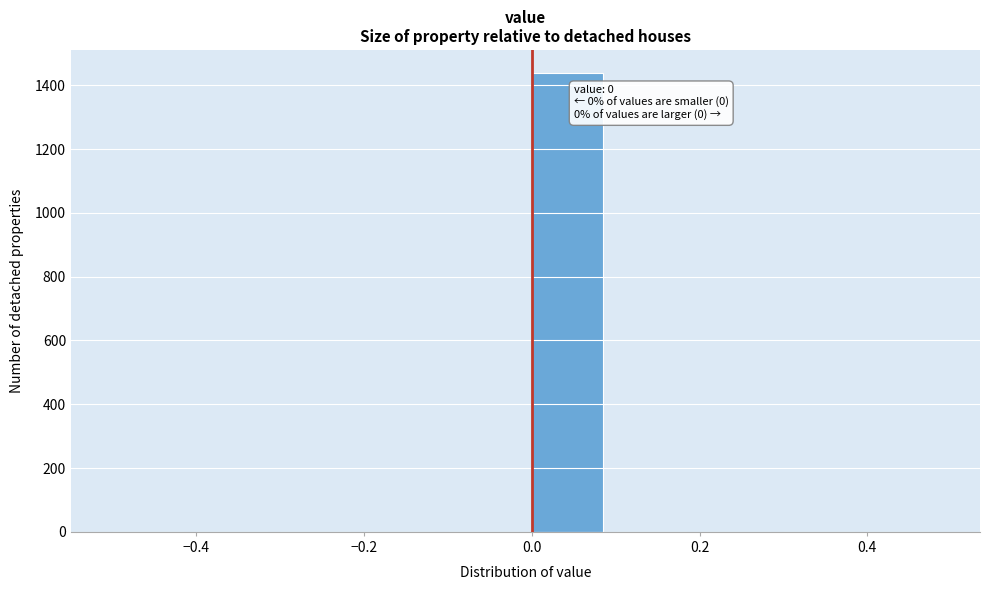

Which range on the x-axis has the tallest bar?

0.0 to 0.1